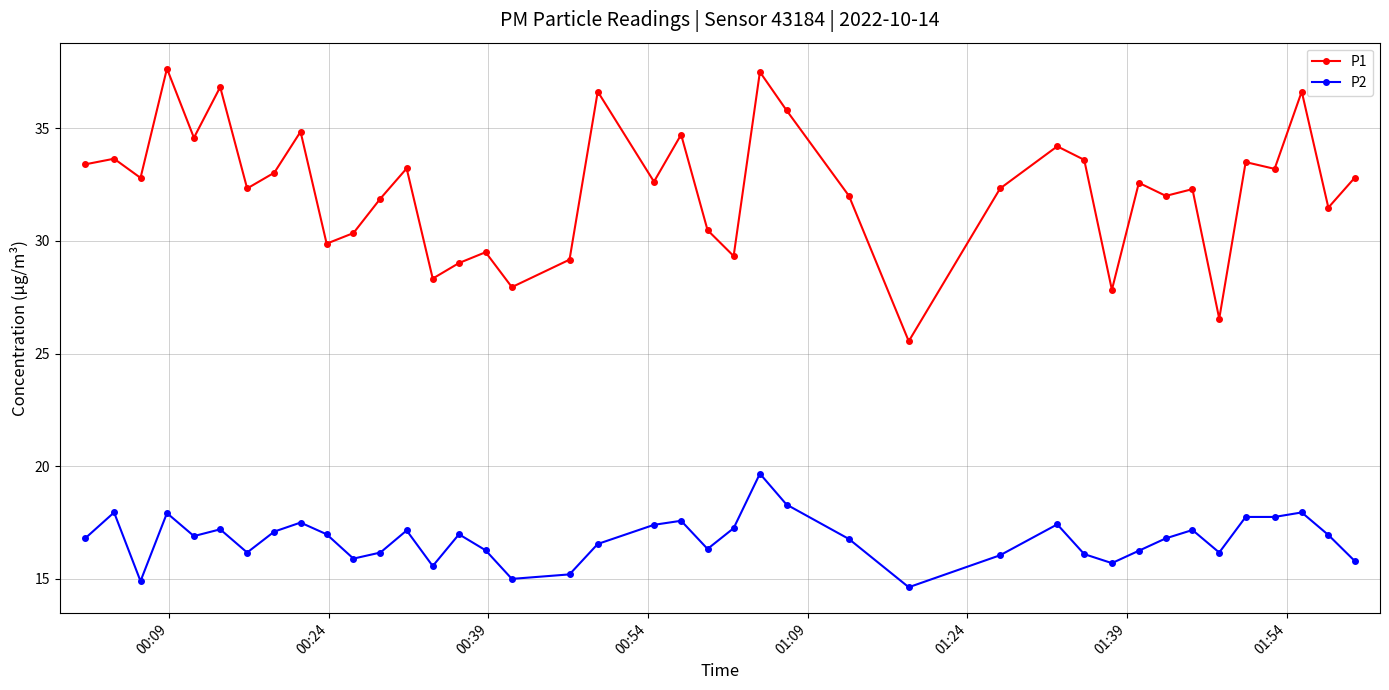

List the series in order of their peak value, highest first.

P1, P2